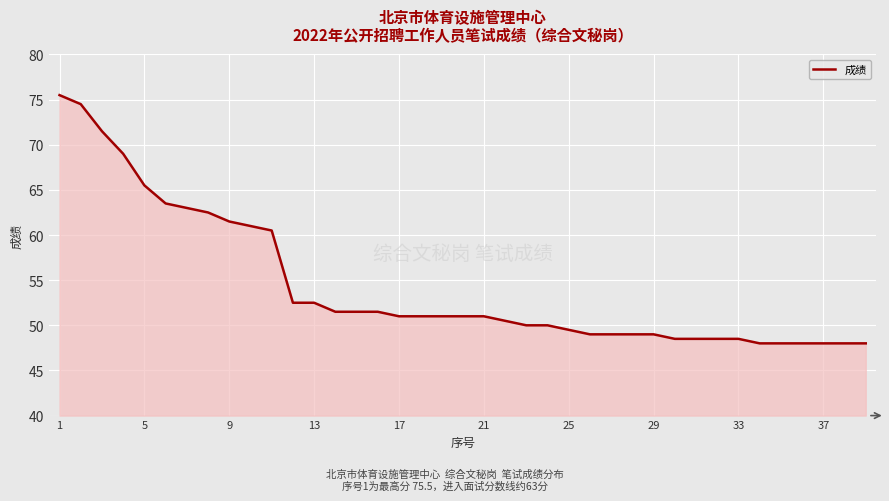

What is the minimum value shown in the chart?

48.0